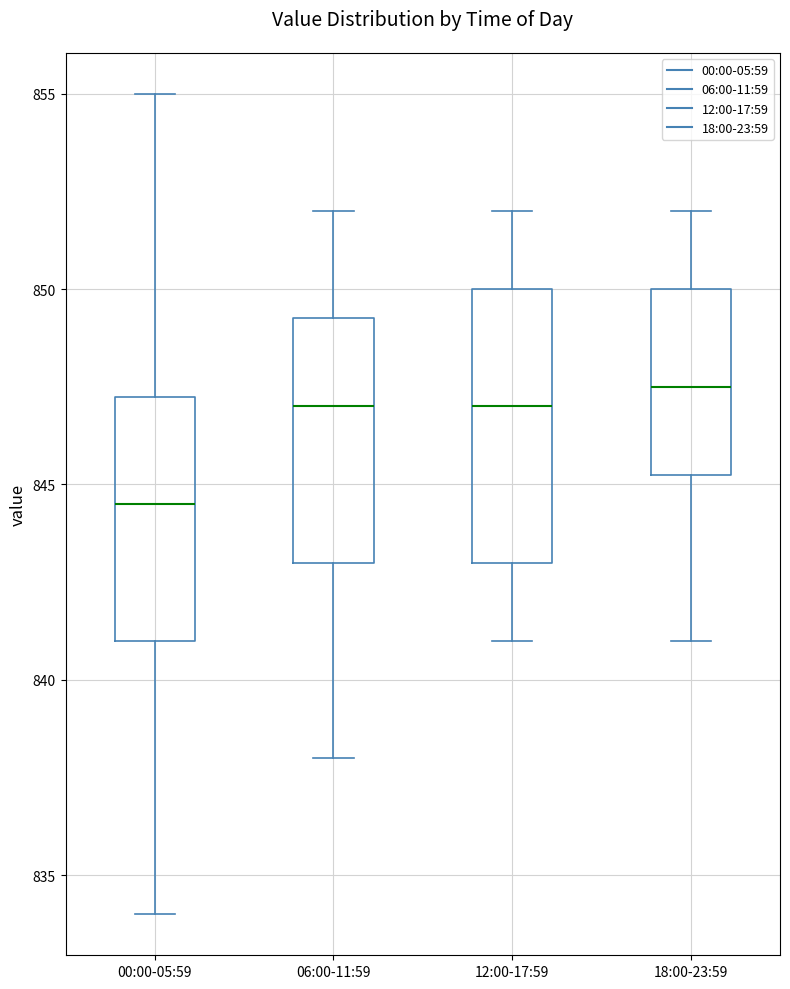

Which box has the lowest median line?

00:00-05:59